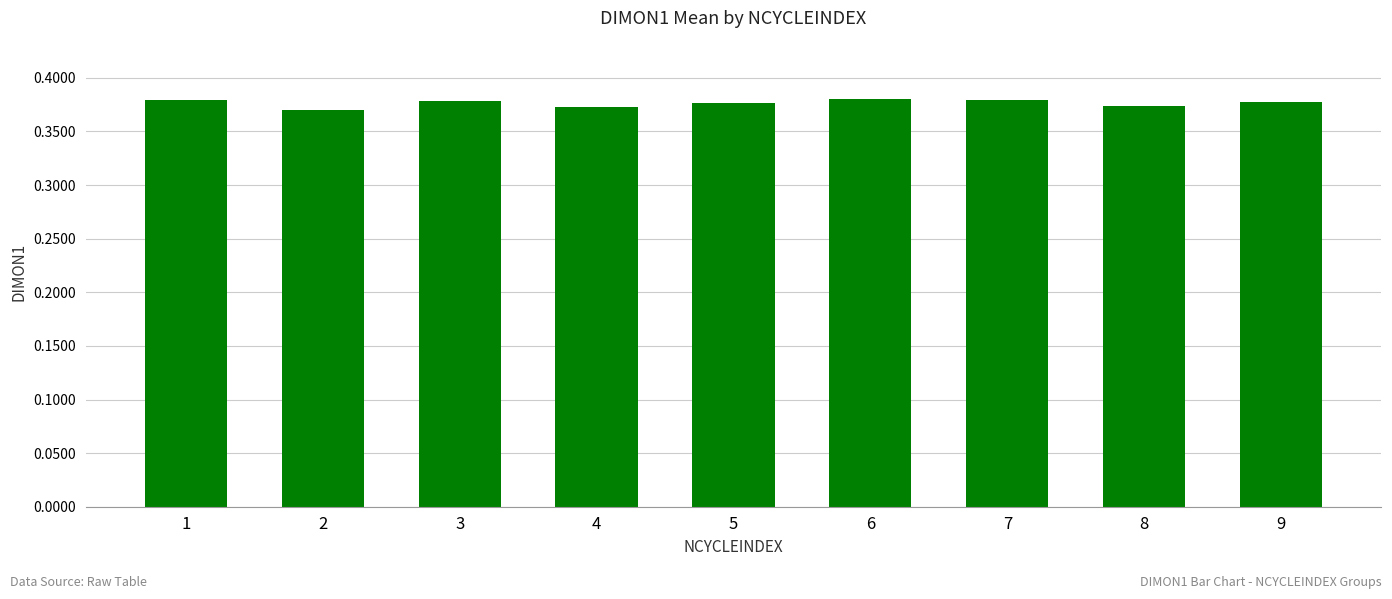

The value at 4 is 0.2. True or false?

False